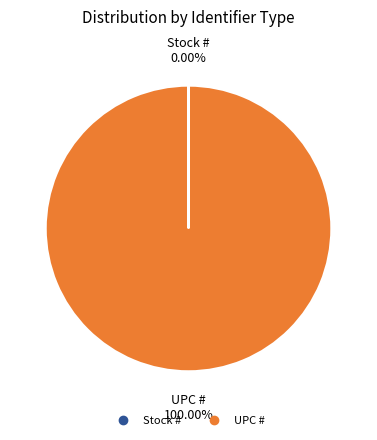

What is the majority slice?

UPC #